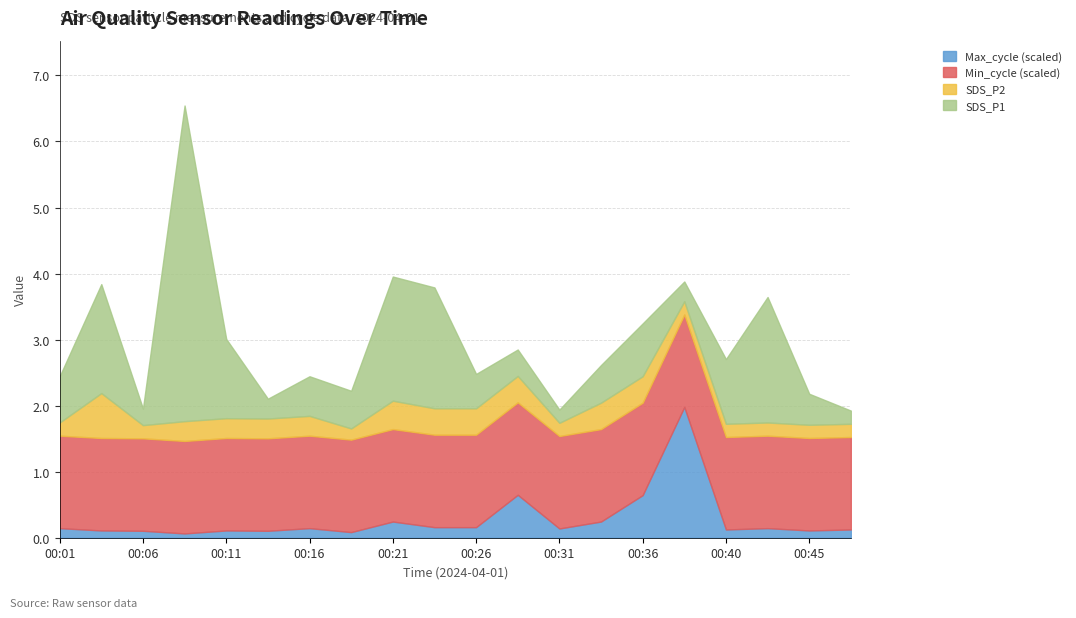

True or false: Max_cycle_scaled and SDS_P2 intersect in this chart.

False